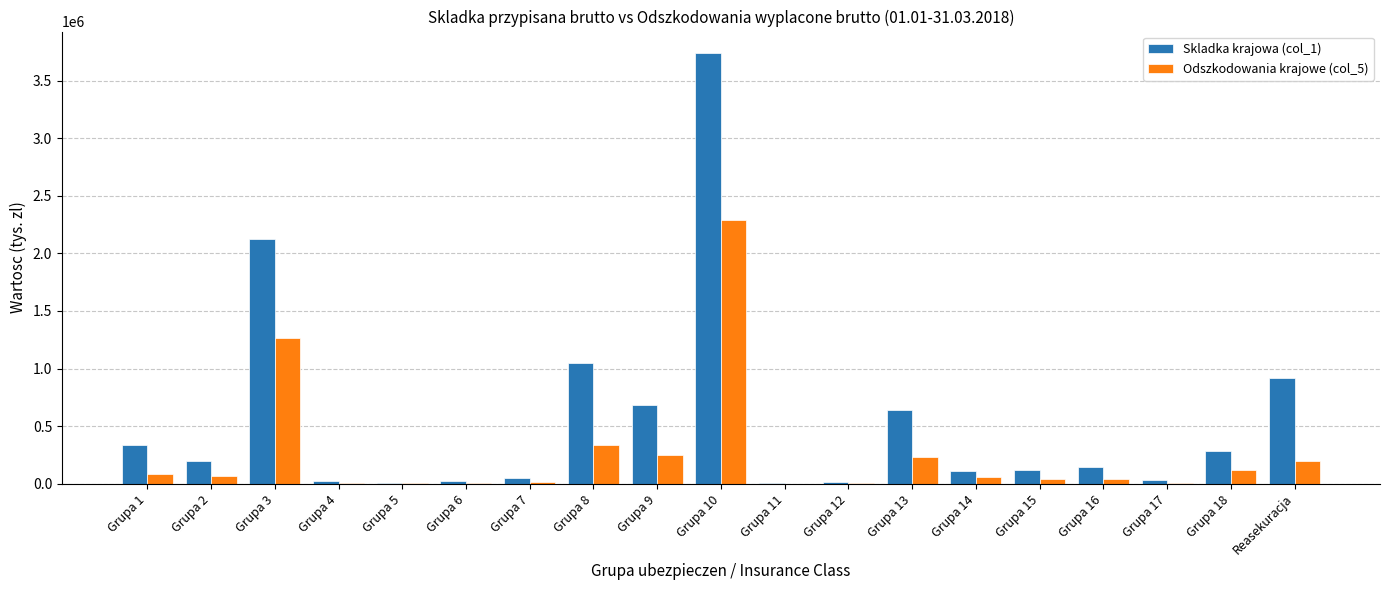

What is the maximum value for Odszkodowania krajowe (col_5)?

2292137.4